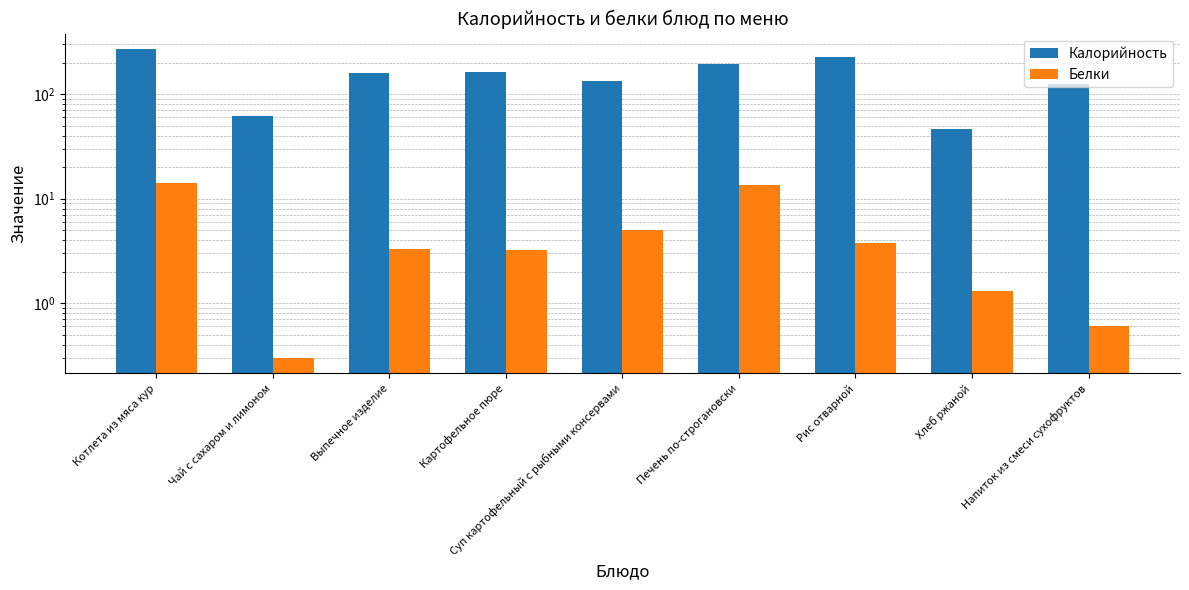

How many bars are there in each group?

2